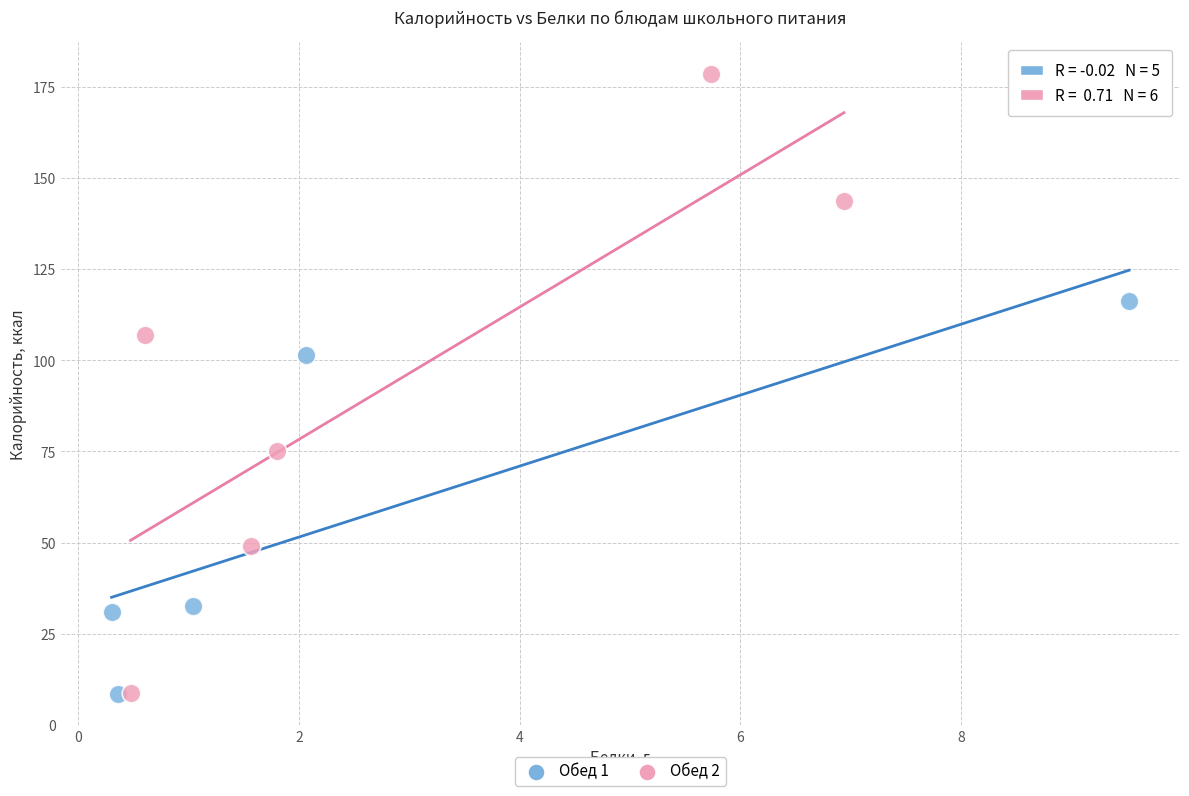

Which series has the widest spread of Y values?

Обед 2